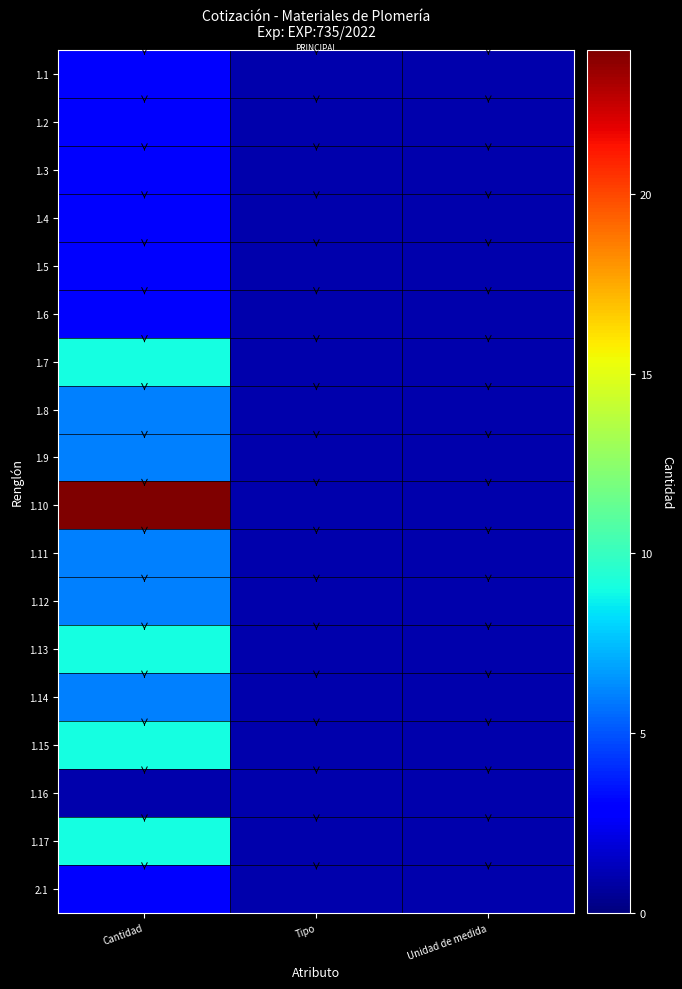

What is the total value across all series at Tipo?

18